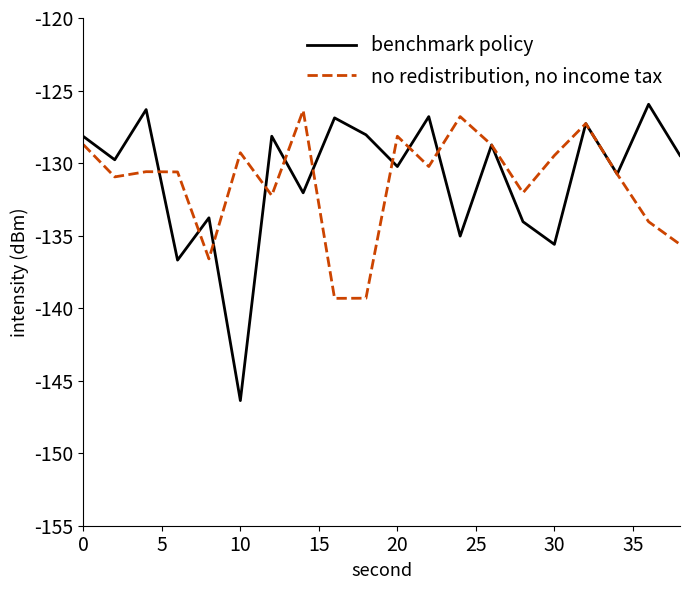

Rank the series by their maximum value, from lowest to highest.

no redistribution, no income tax, benchmark policy